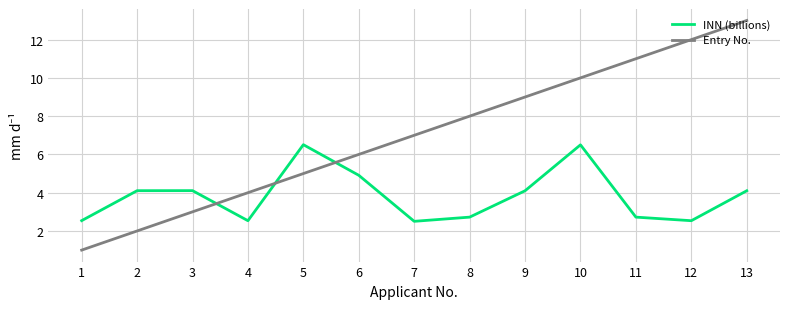

What is the total value across all series at 7?

9.5